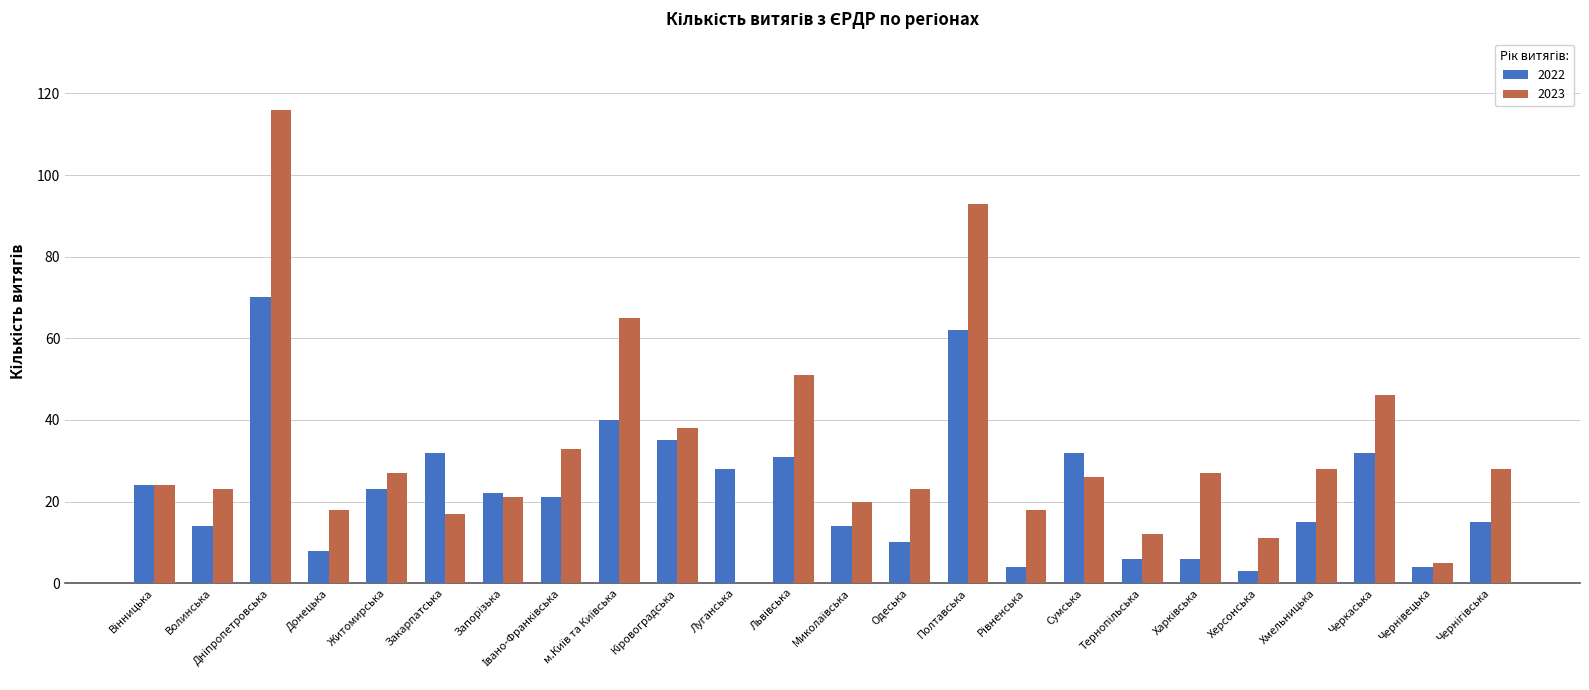

How many categories are shown in the chart?

24